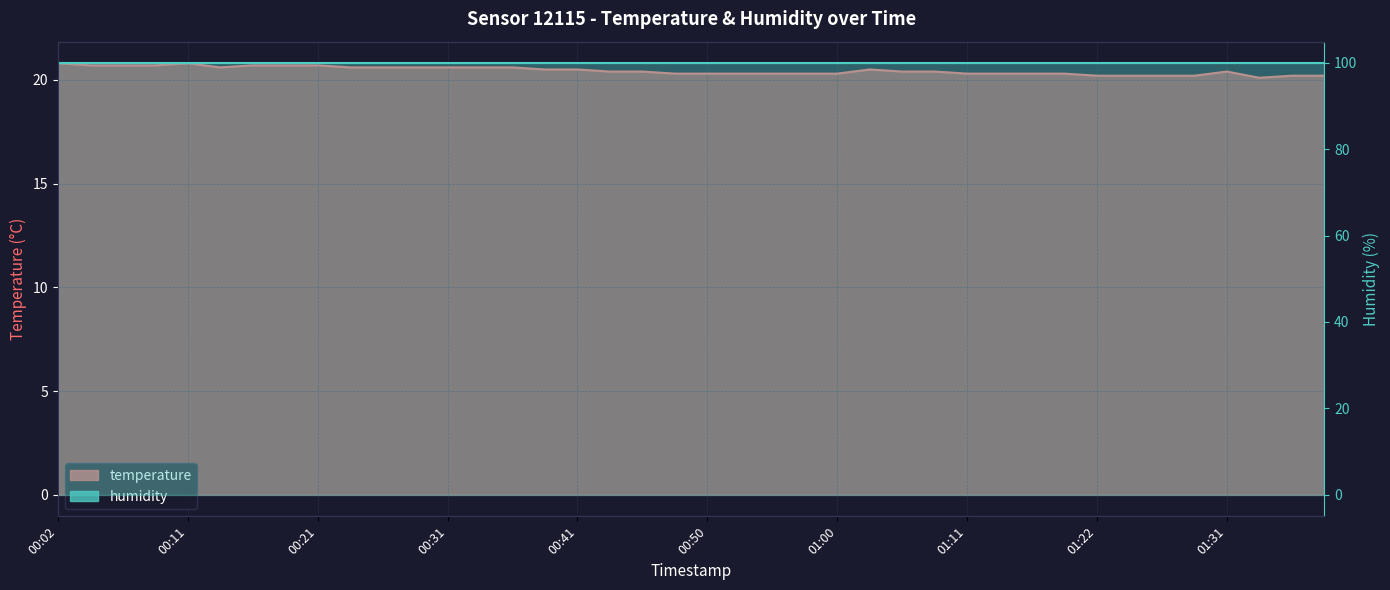

Is it true that the value at 01:22 is 30.6?

False